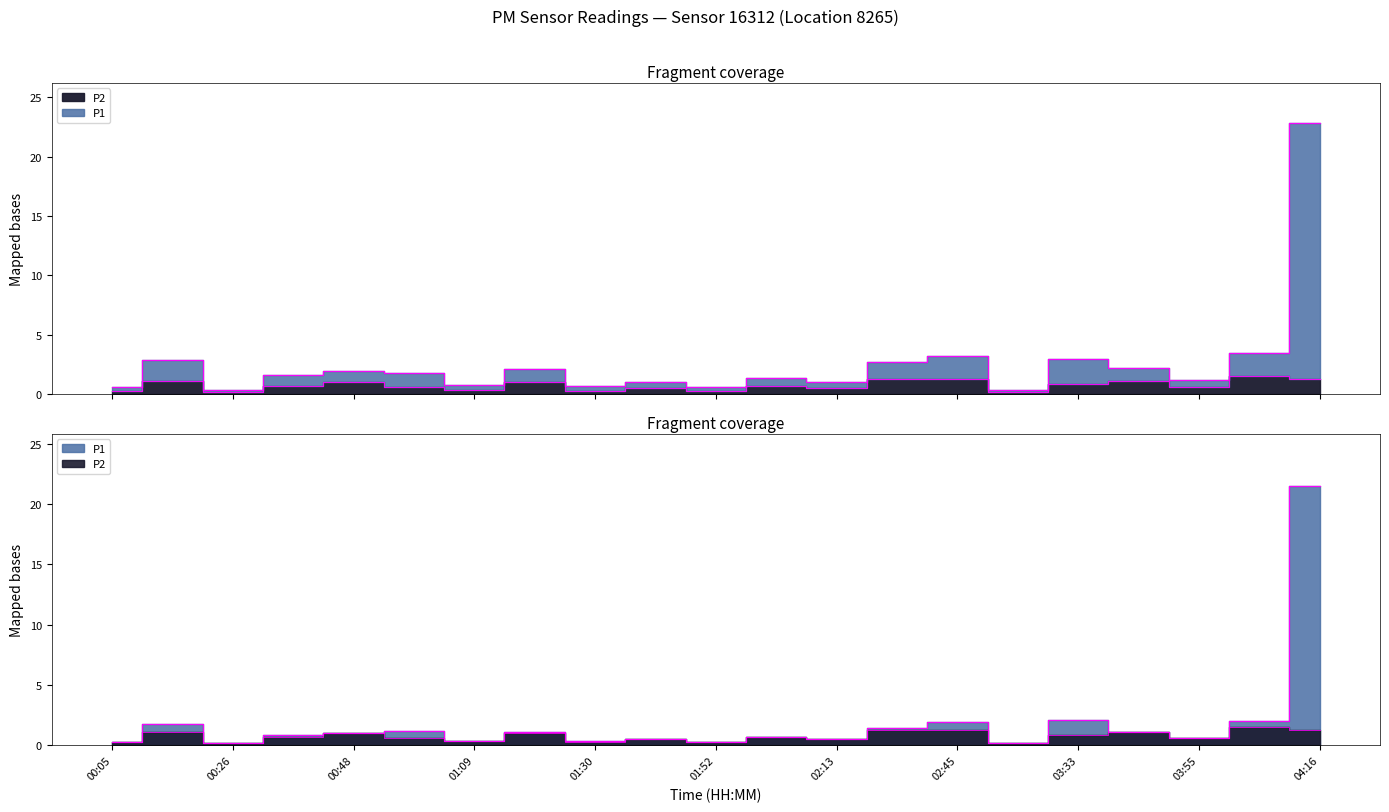

What is the difference between the maximum and second lowest values in the P2 series?

1.3